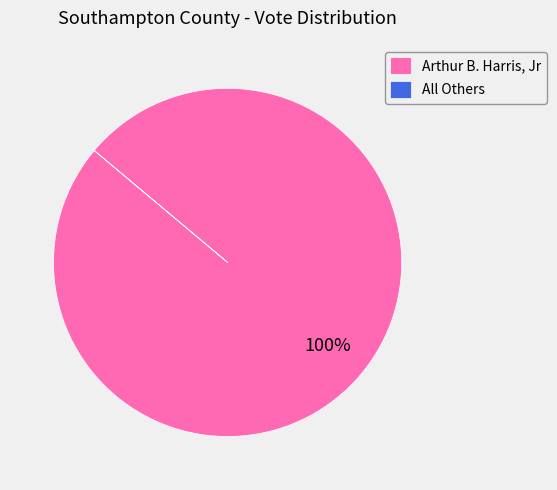

To the nearest percent, what is the difference between the largest and smallest slice percentages?

100%